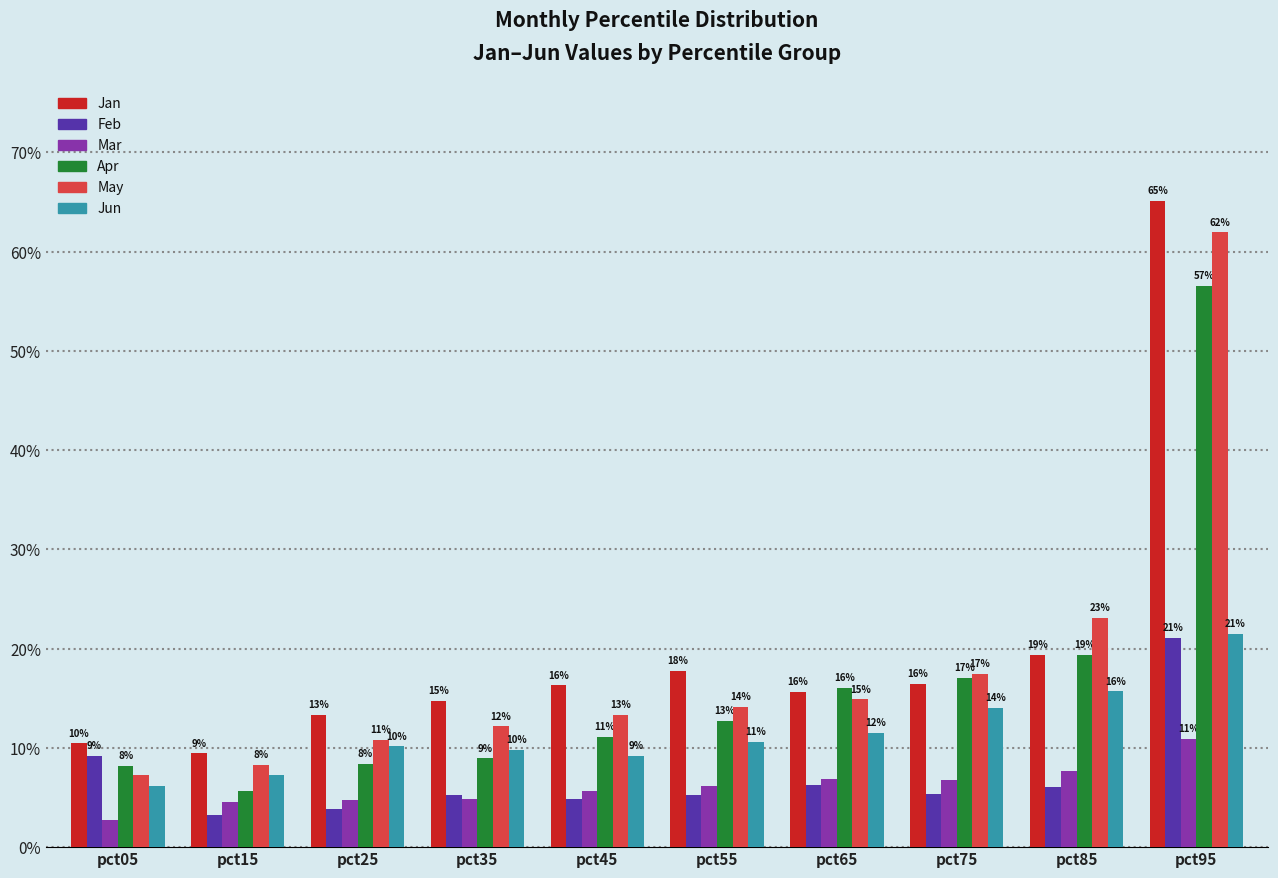

Does the chart contain stacked bars?

No